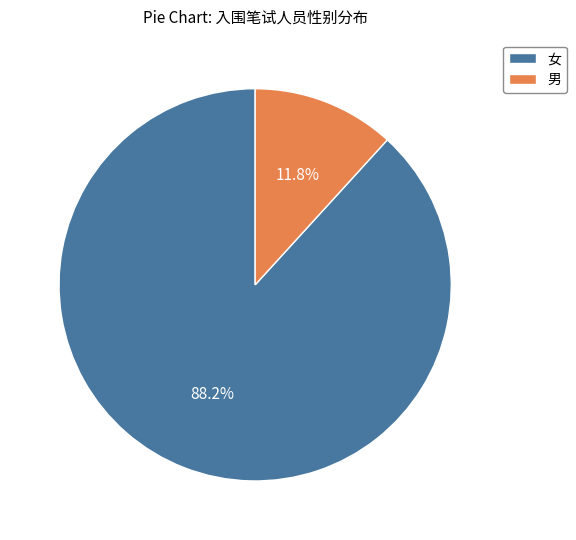

Rank the categories by value from highest to lowest.

女, 男